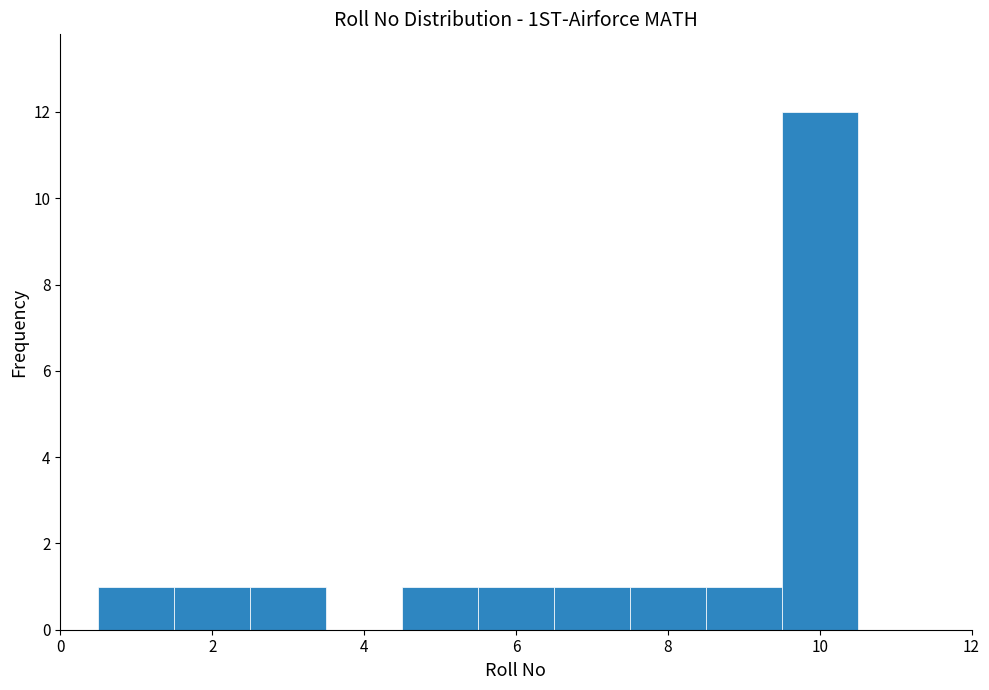

Reading left to right, list every bar in this chart as the range it spans on the x-axis followed by its height. Neither the bar edges nor the heights are printed on the chart, so give them approximately, as read against the axes.

0.5 to 1.5: 1
1.5 to 2.5: 1
2.5 to 3.5: 1
3.5 to 4.5: 0
4.5 to 5.5: 1
5.5 to 6.5: 1
6.5 to 7.5: 1
7.5 to 8.5: 1
8.5 to 9.5: 1
9.5 to 10.5: 12
10.5 to 11.5: 0